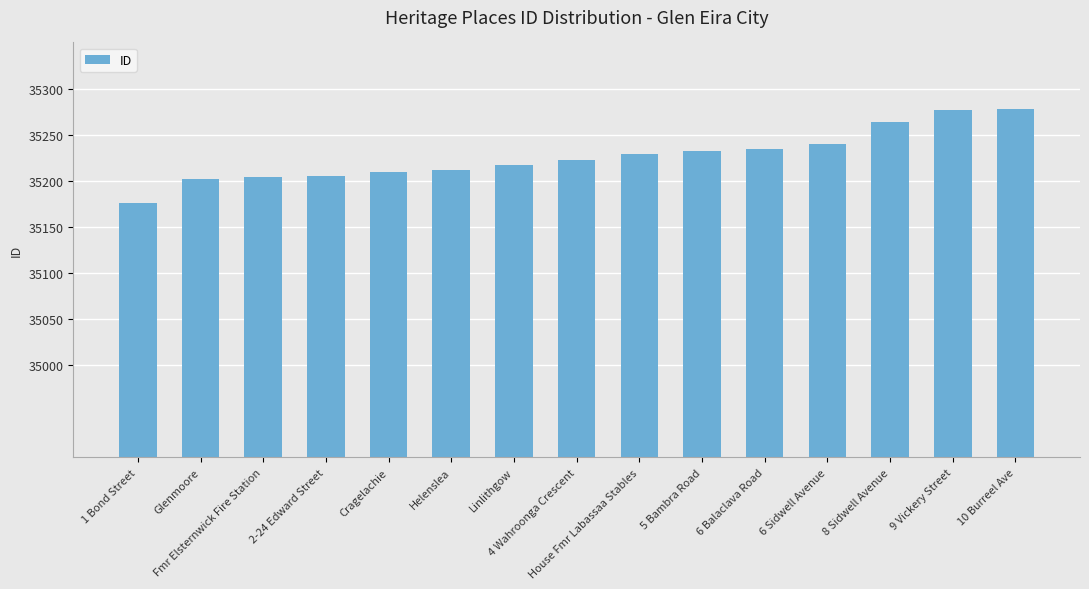

What is the maximum value shown in the chart?

35278